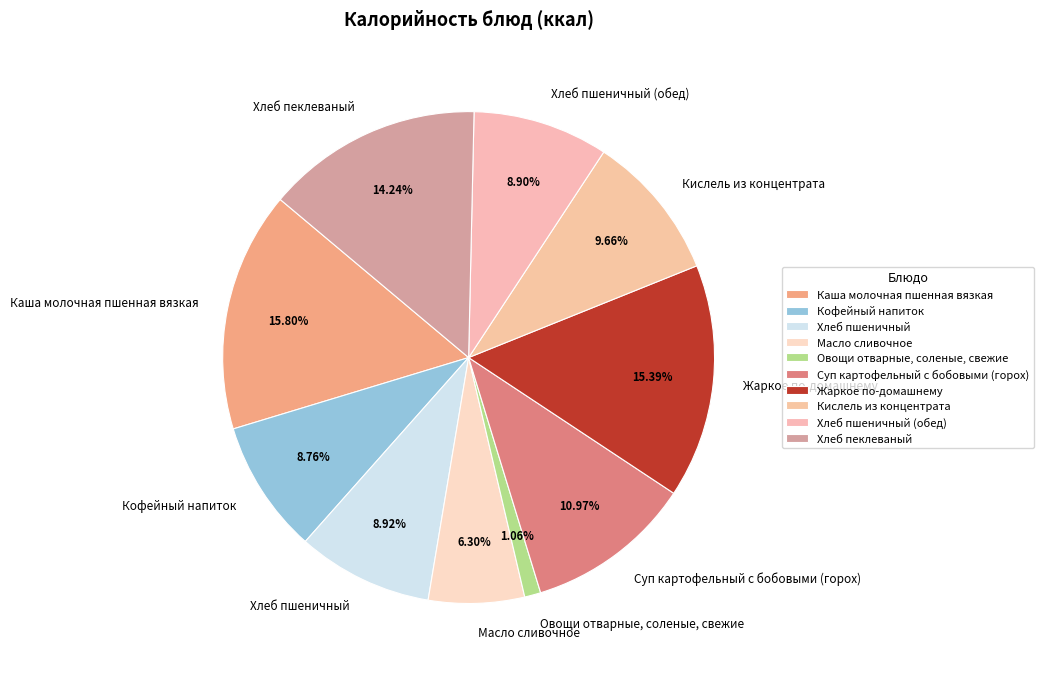

How much of the chart is everything except Каша молочная пшенная вязкая?

84.2%